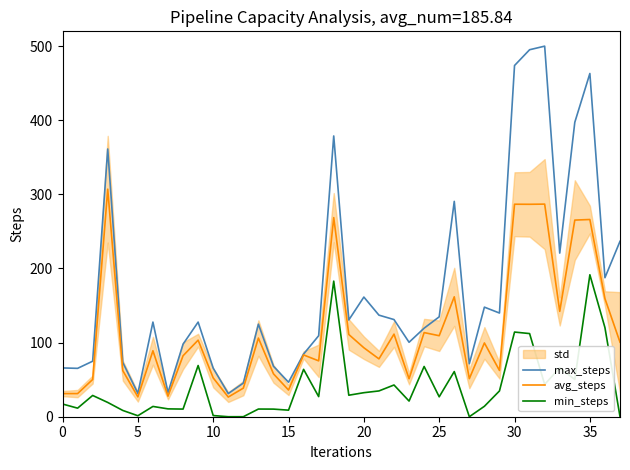

True or false: avg_steps has more than 0 interior local peaks.

True